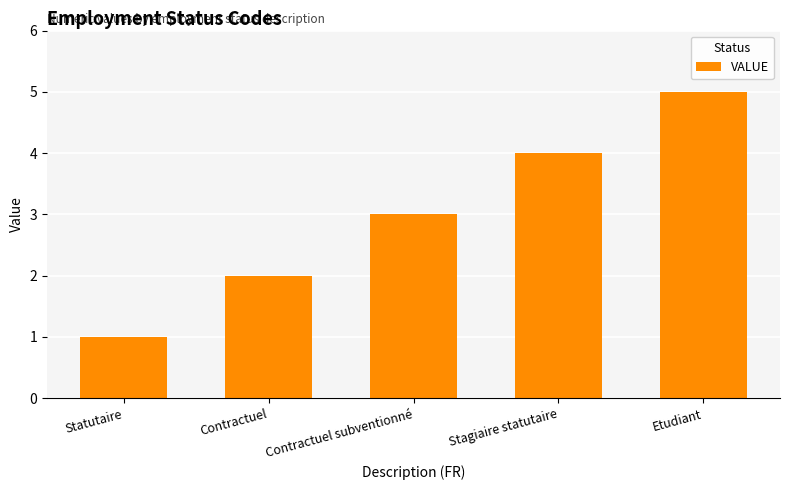

The chart shows a value of 5 at Etudiant. True or false?

True